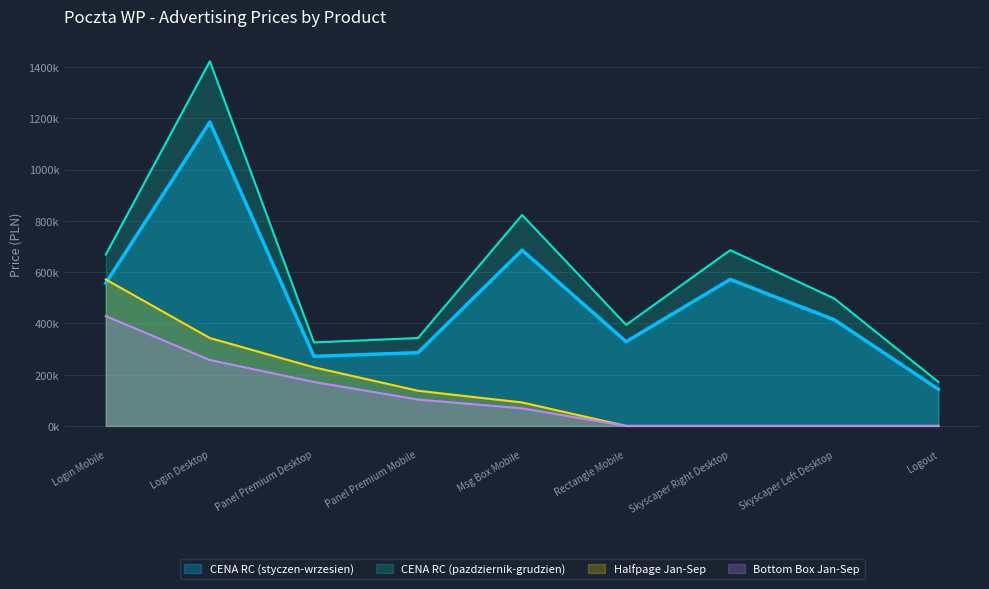

How many lines are shown in the chart?

4